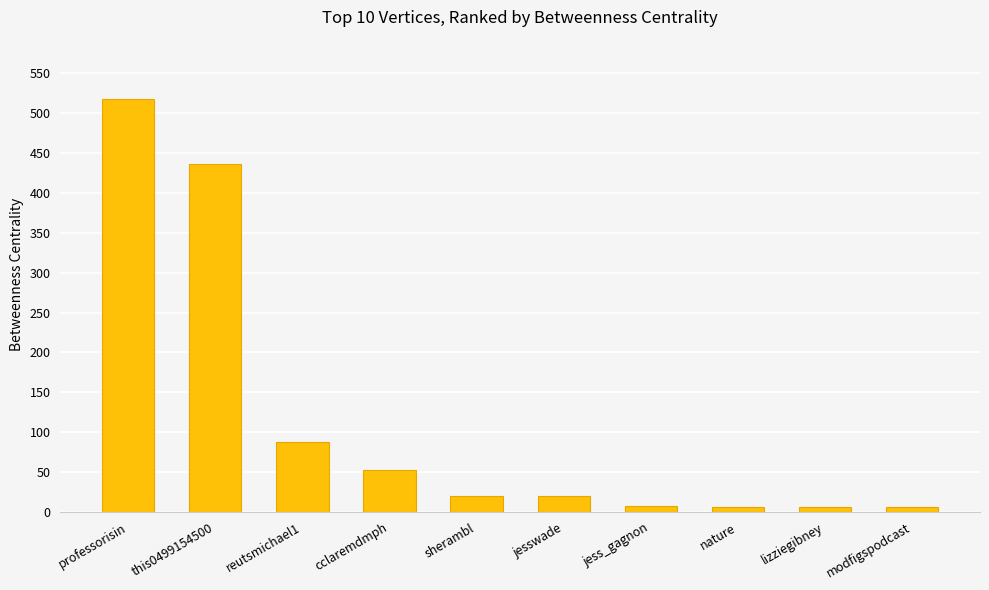

How many data points does each series have?

10